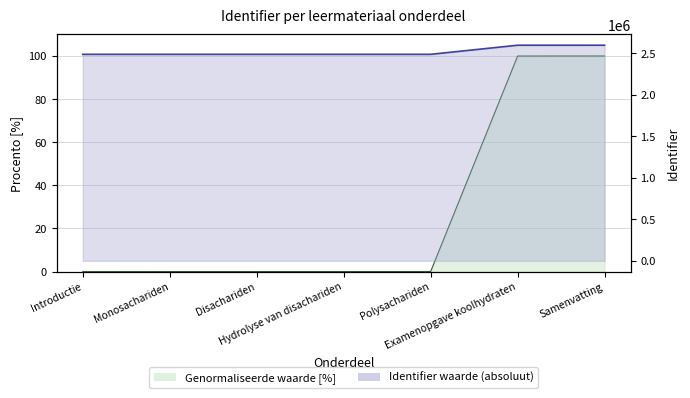

Is it true that the value at Hydrolyse van disachariden is 0.0?

True